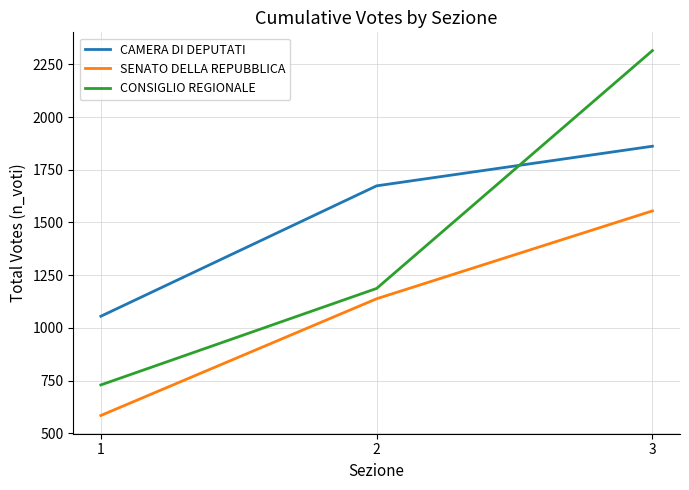

What are all the series names shown in the legend?

CAMERA DI DEPUTATI, SENATO DELLA REPUBBLICA, CONSIGLIO REGIONALE